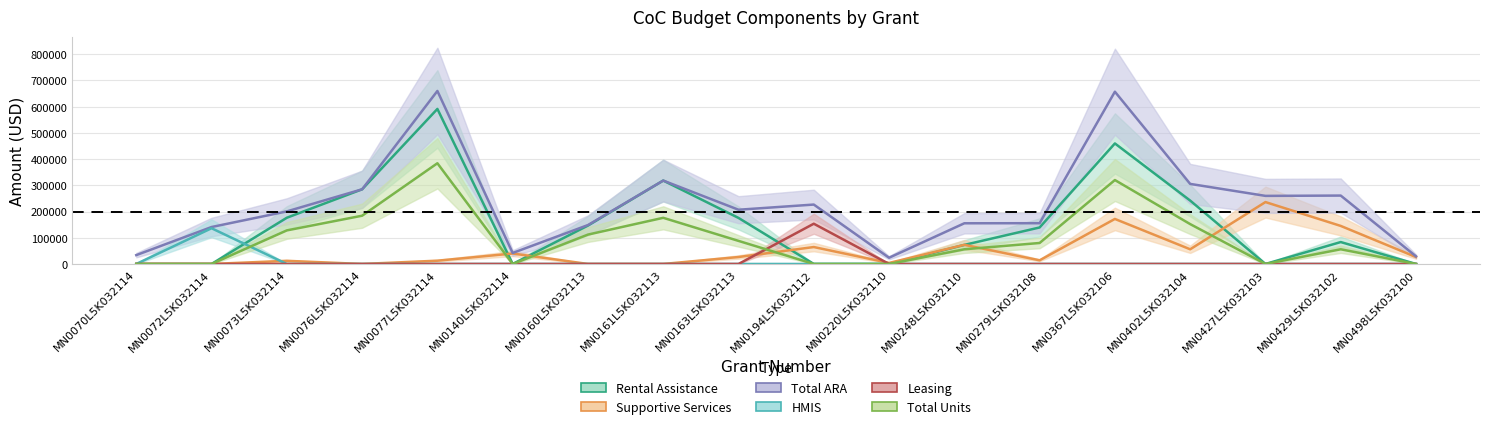

At which category does Total ARA reach its first local valley?

MN0140L5K032114